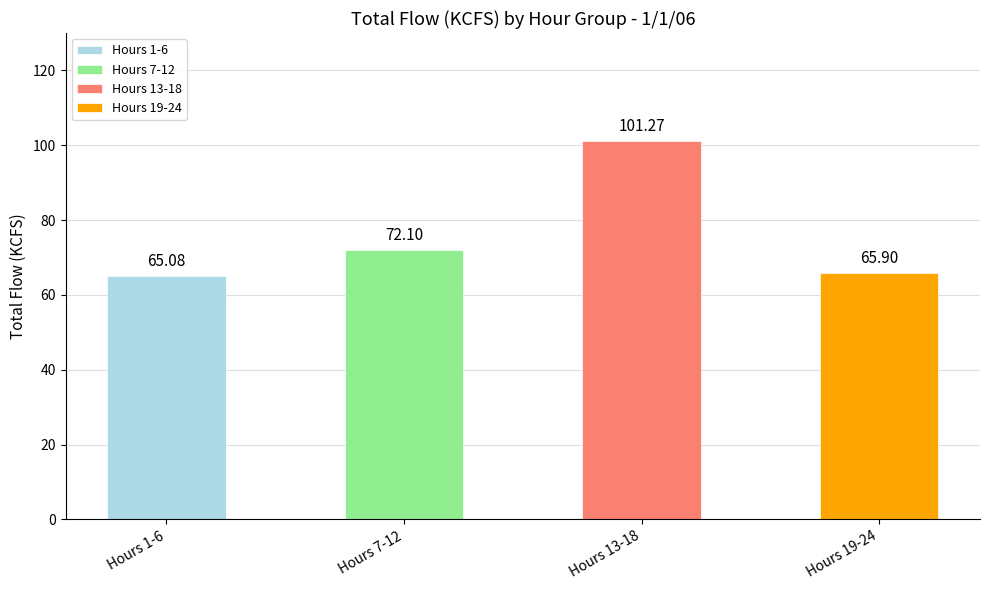

What is the sum of all values?

304.4